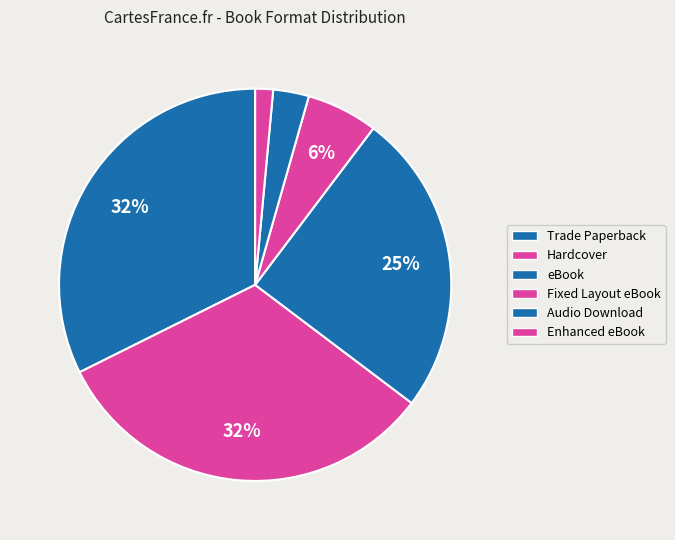

How many slices are in this pie chart?

6